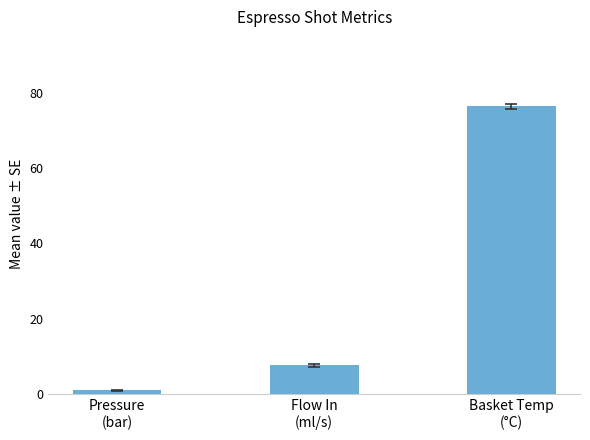

At which category does the chart reach its minimum across all series?

Pressure
(bar)